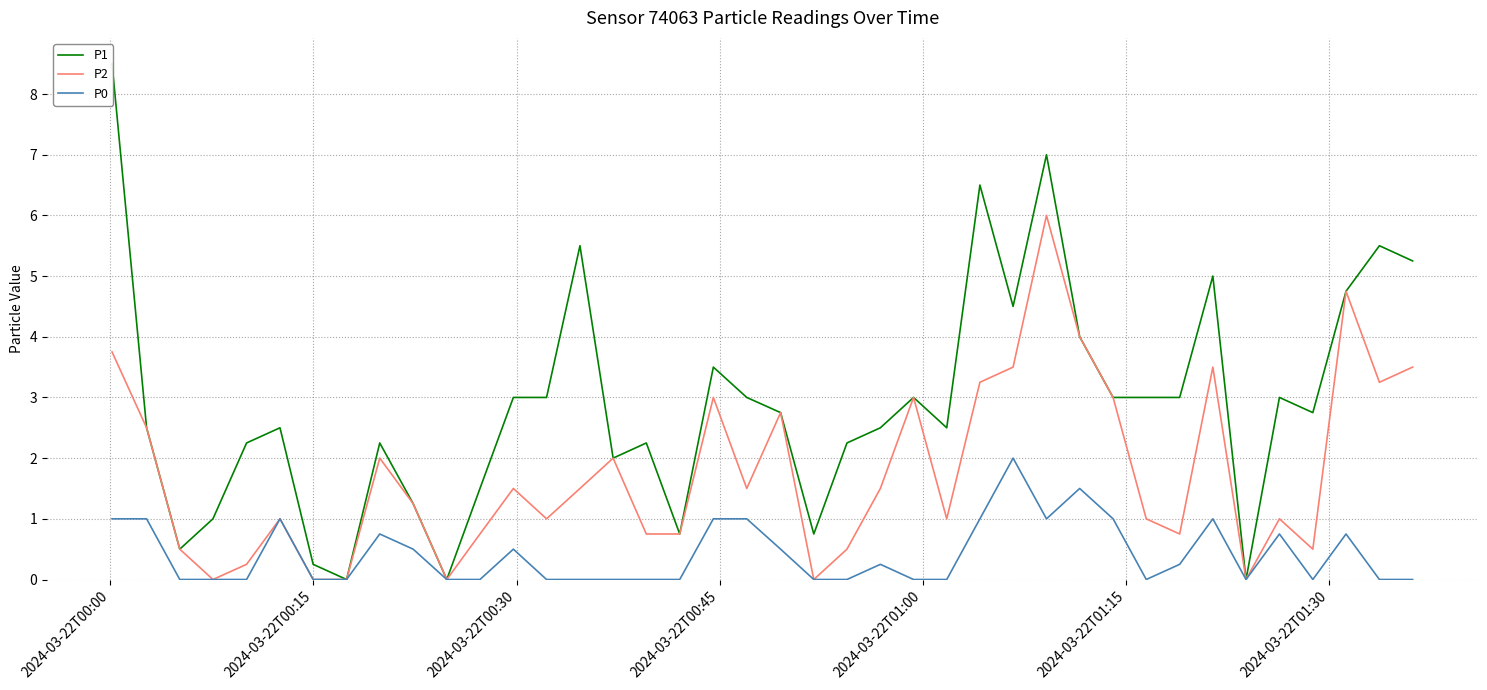

Which series has the widest spread of values?

P1